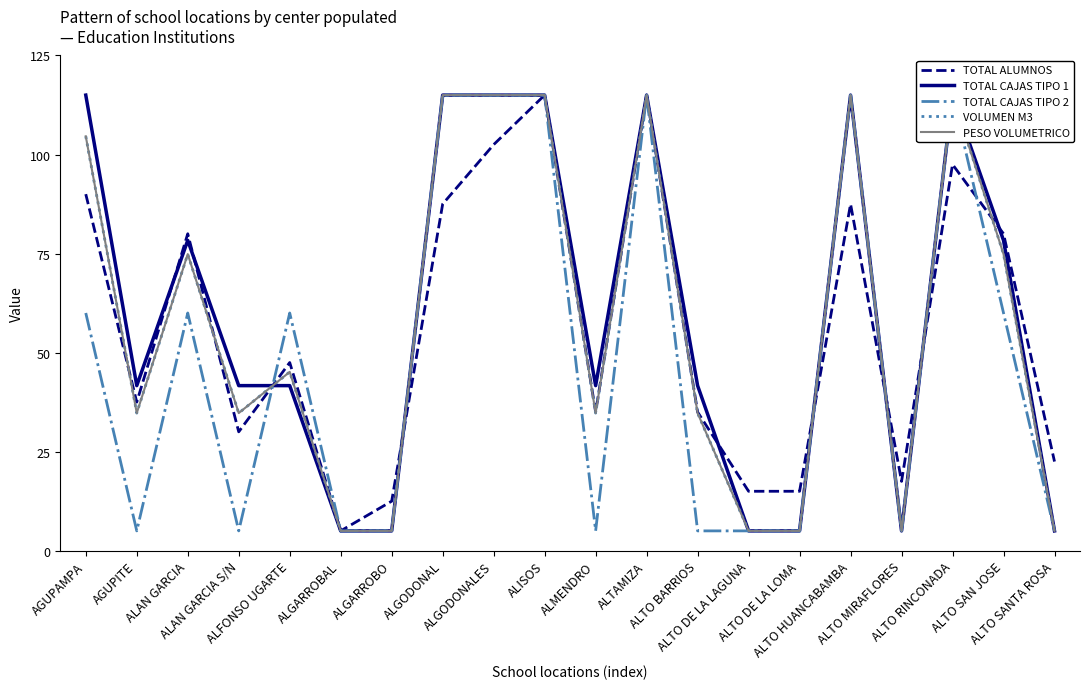

The value of VOLUMEN M3 at ALTO DE LA LAGUNA is 2.9. True or false?

False